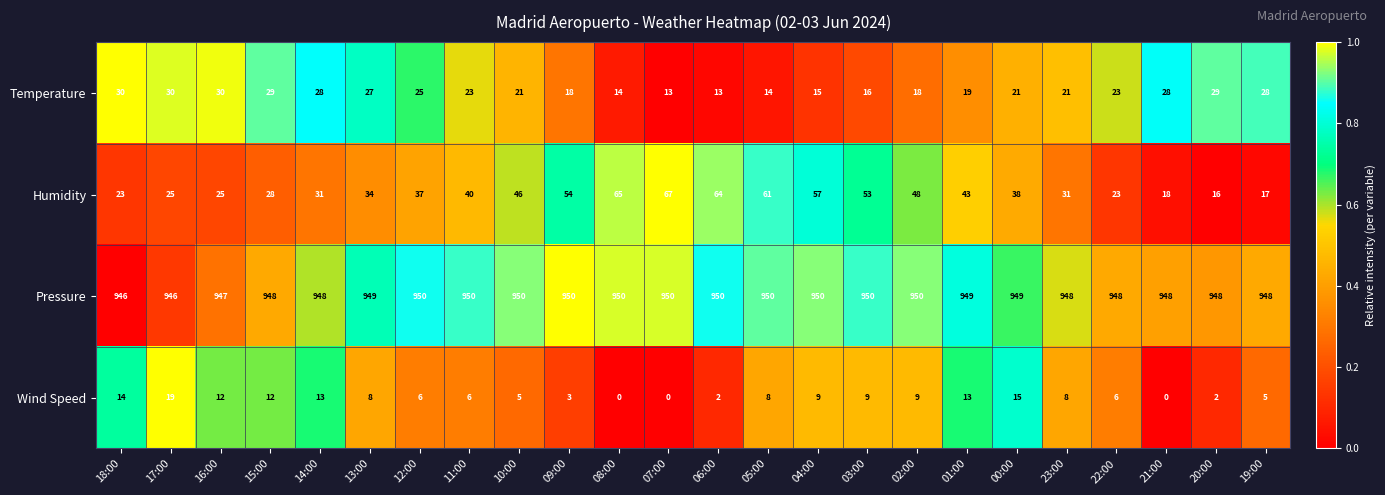

True or false: Humidity has a value of 31 at 14:00.

True